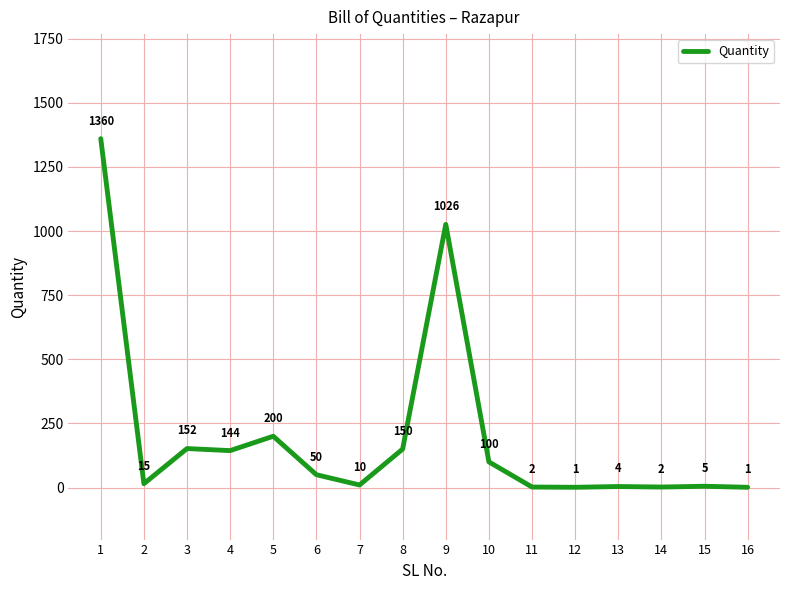

At which label is the value closest to 680?

9